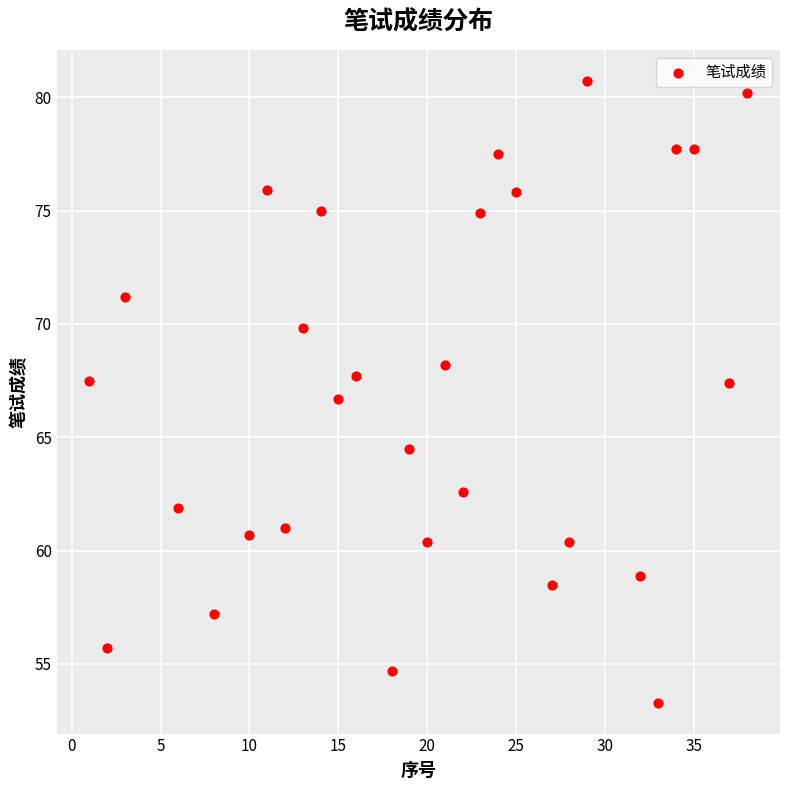

What is the range of Y values (max minus min)?

27.4